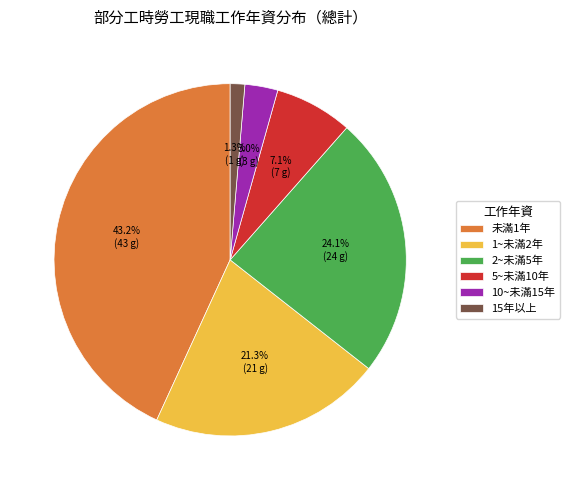

Rank the categories by value from lowest to highest.

15年以上, 10~未滿15年, 5~未滿10年, 1~未滿2年, 2~未滿5年, 未滿1年